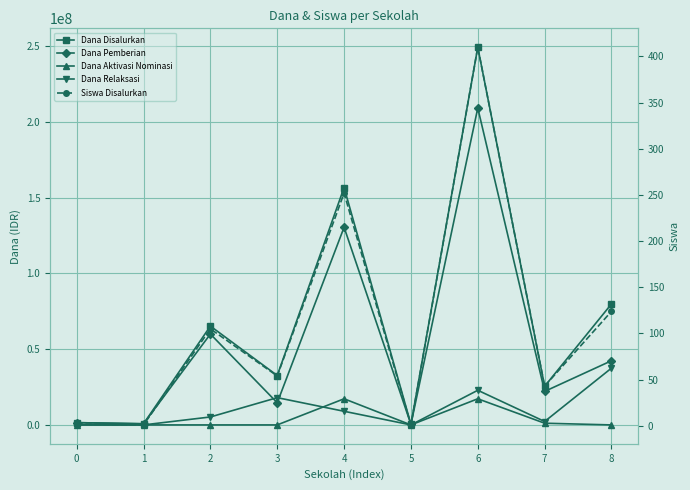

Reading left to right, what are all the values shown in this chart?

Dana Disalurkan: 0=1500000	1=750000	2=65250000	3=32625000	4=156750000	5=375000	6=249375000	7=25500000	8=79875000
Dana Pemberian: 0=1500000	1=750000	2=60000000	3=14625000	4=130500000	5=375000	6=209250000	7=22125000	8=42375000
Dana Aktivasi Nominasi: 0=0	1=0	2=0	3=0	4=17250000	5=0	6=17250000	7=1125000	8=0
Dana Relaksasi: 0=0	1=0	2=5250000	3=18000000	4=9000000	5=0	6=22875000	7=2250000	8=37500000
Siswa Disalurkan: 0=2	1=1	2=105	3=54	4=252	5=1	6=410	7=43	8=124